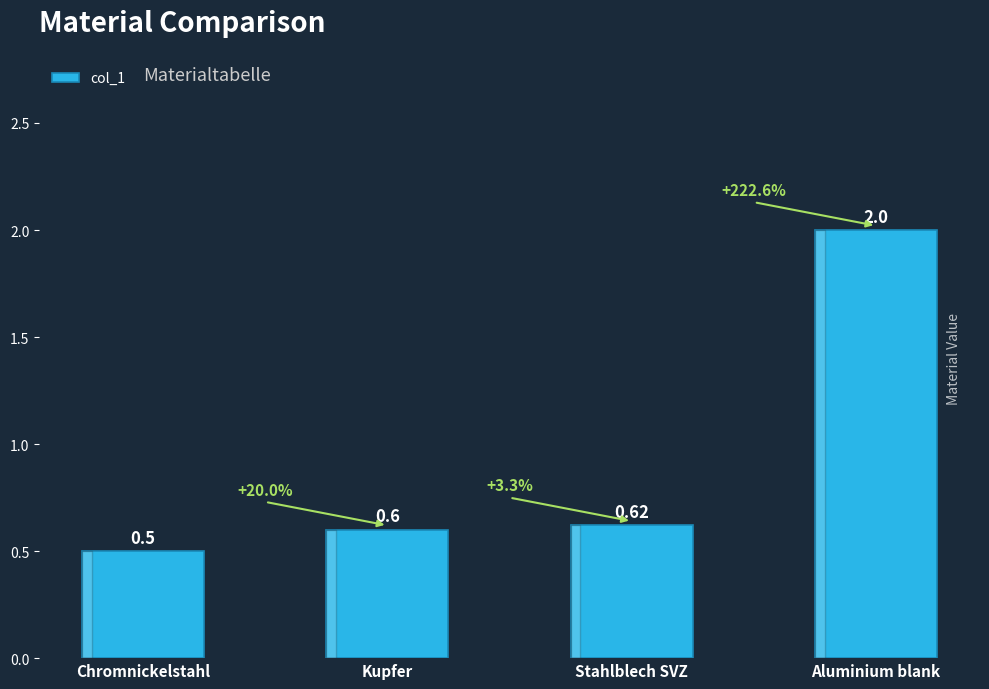

Rank the categories by value from lowest to highest.

Chromnickelstahl, Kupfer, Stahlblech SVZ, Aluminium blank